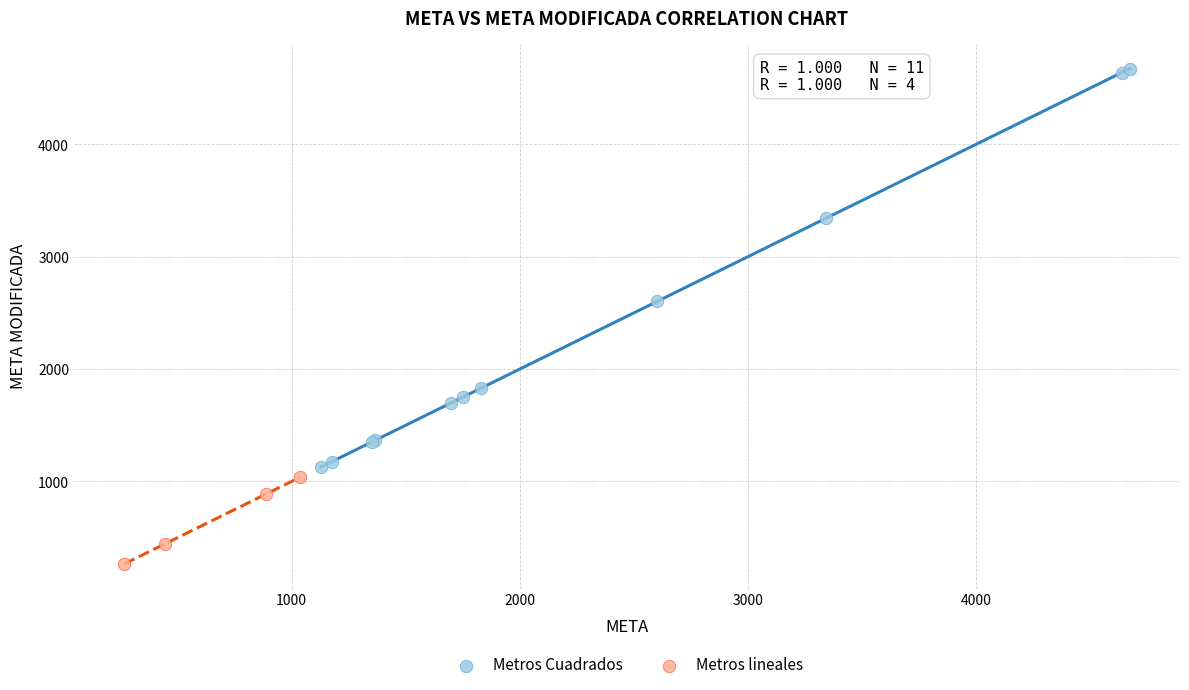

Which series has the widest spread of Y values?

Metros Cuadrados